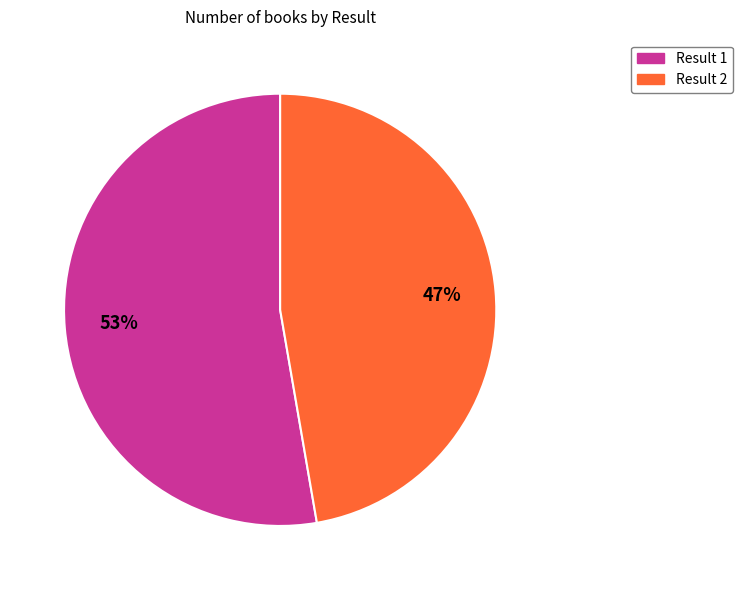

To the nearest percent, what is the average slice percentage?

50%